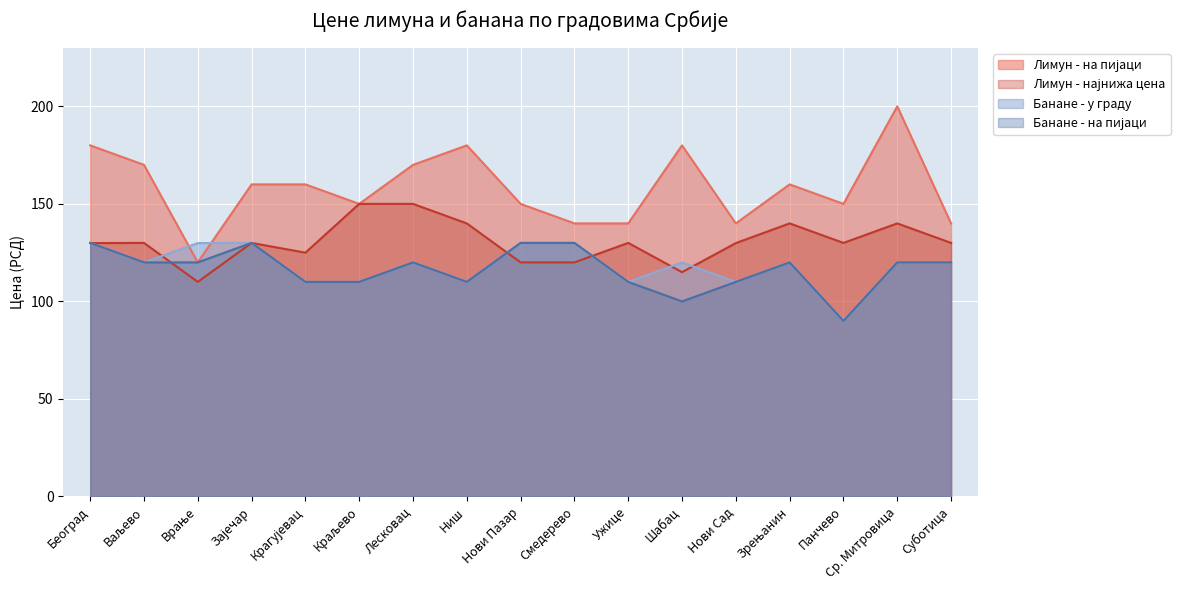

What is the greatest value displayed?

200.0